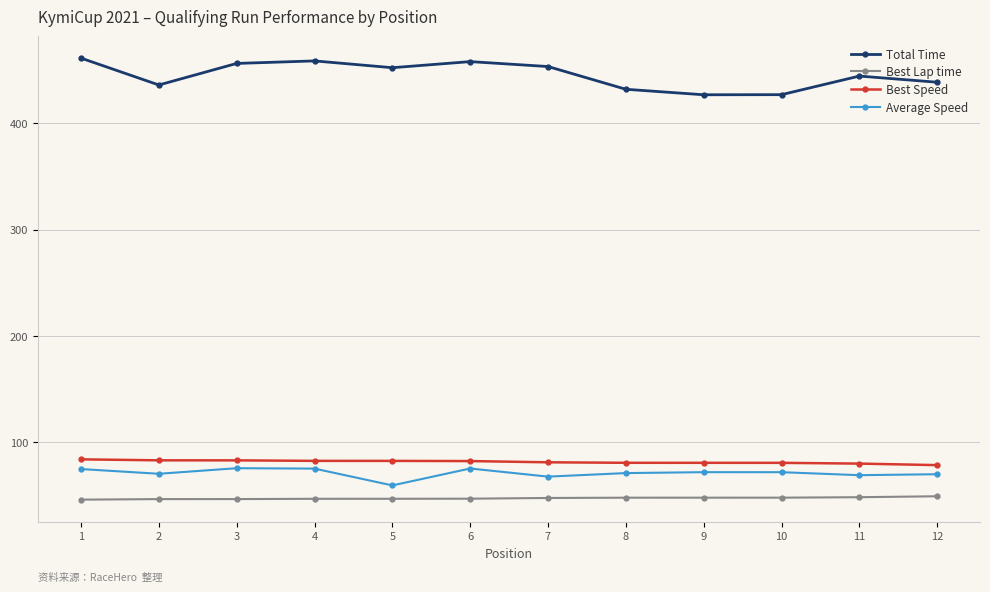

The value of Average Speed at 11 is 68.7. True or false?

True